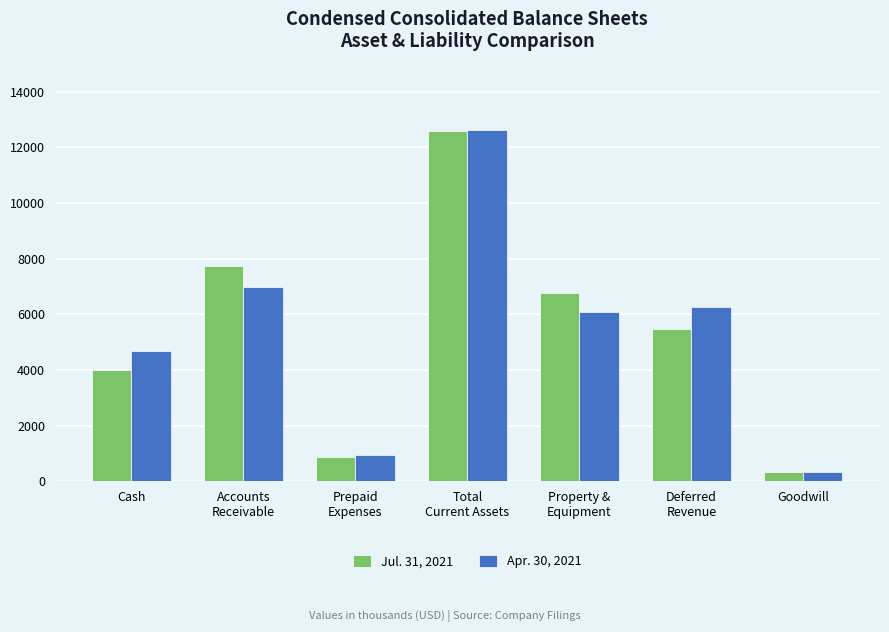

Where does the Apr. 30, 2021 series first go above 6090?

Accounts
Receivable